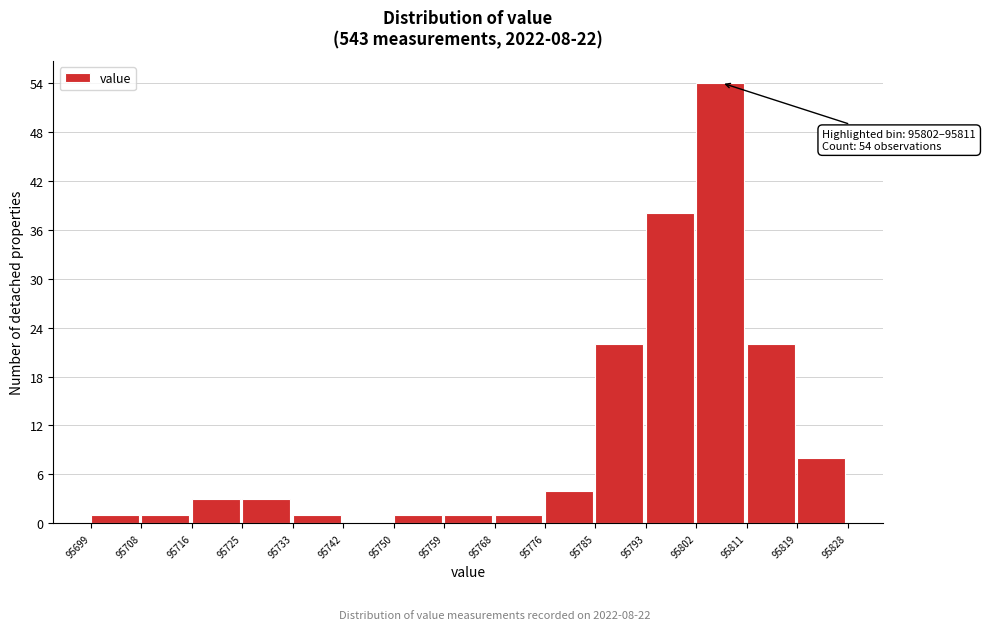

Over which range of the x-axis is the bar tallest?

95802 to 95811